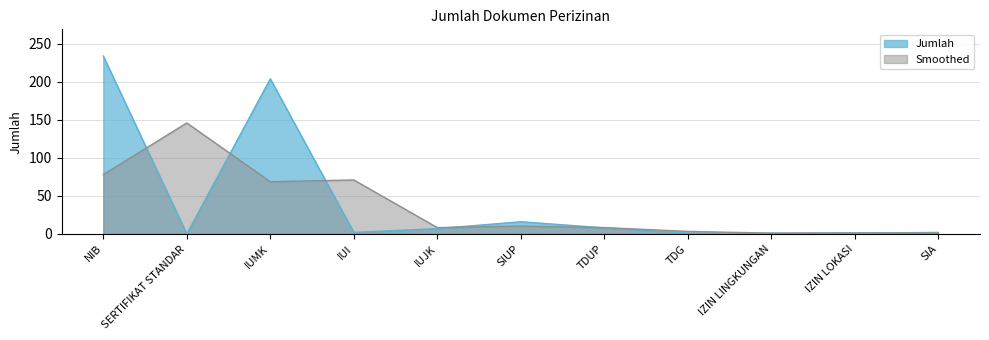

Count the number of values greater than 2.

5